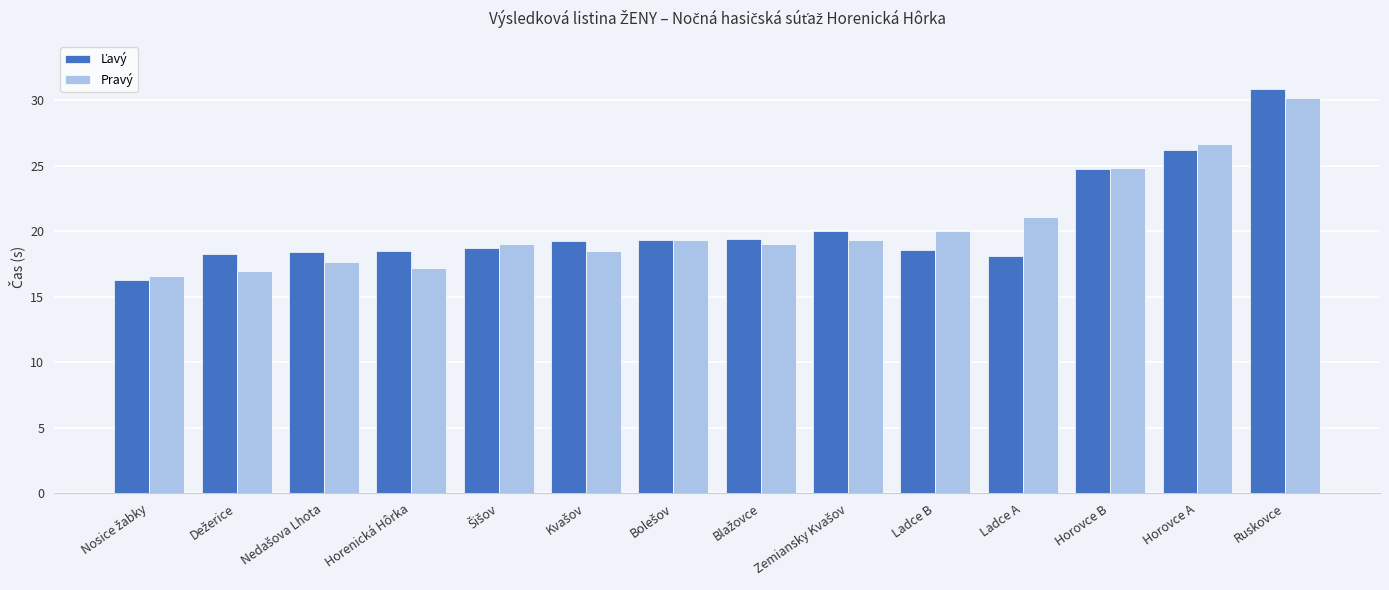

At which category is the sum across all series the highest?

Ruskovce